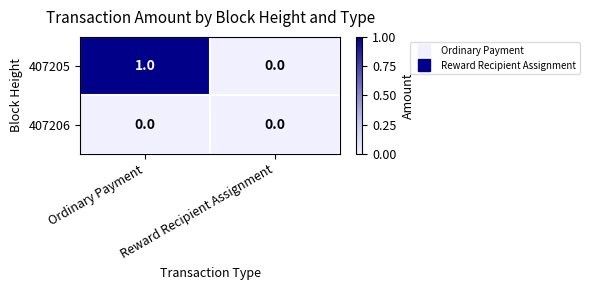

Which label corresponds to the largest value in the chart?

Ordinary Payment